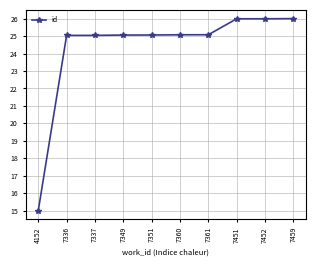

What is the approximate value at 7360?

25.1